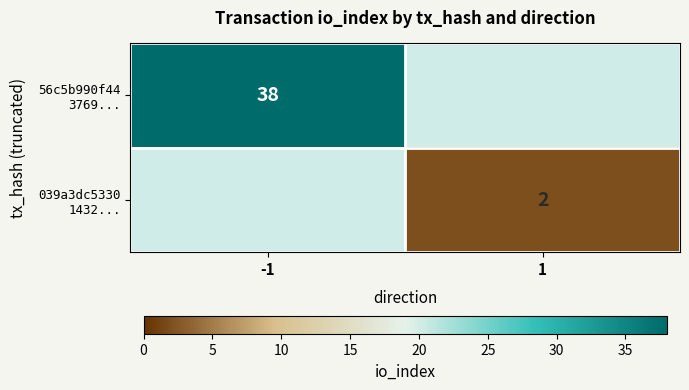

What is the greatest value displayed?

38.0